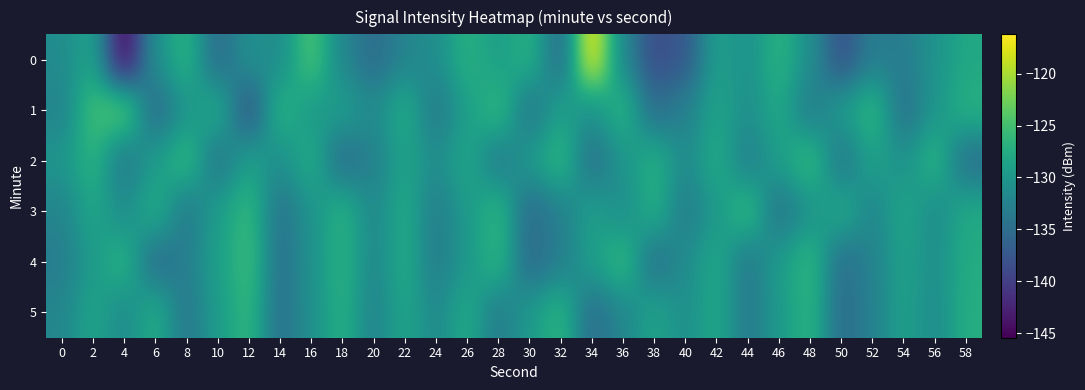

How many data points in 4 are above -129?

10